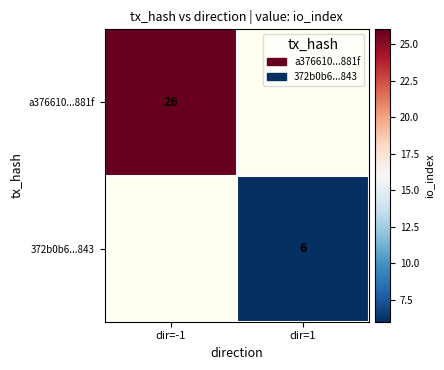

The a376610...881f series shows 34 at dir=-1. True or false?

False